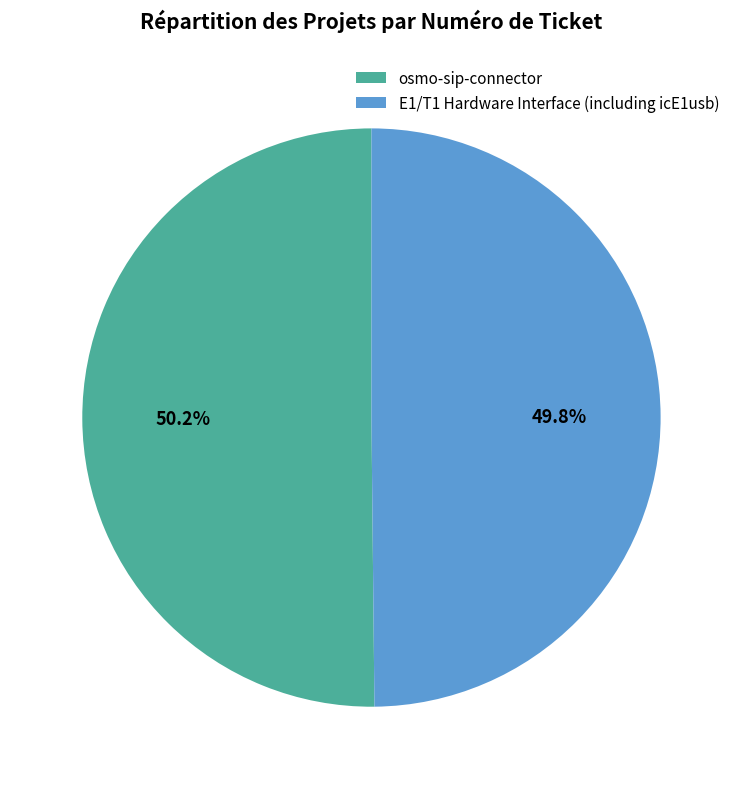

Is the sum of E1/T1 Hardware Interface (including icE1usb) and osmo-sip-connector greater than half?

Yes